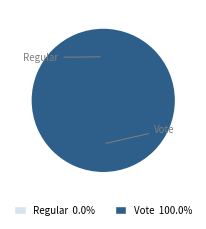

Count the number of slices in the pie.

2